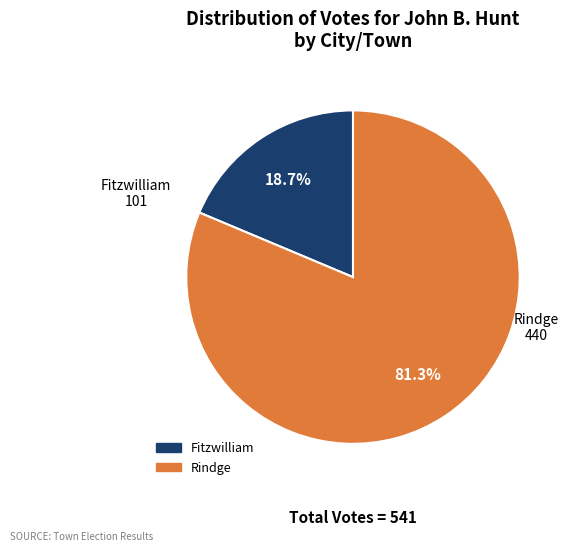

What percentage do Rindge and Fitzwilliam together represent?

100.0%